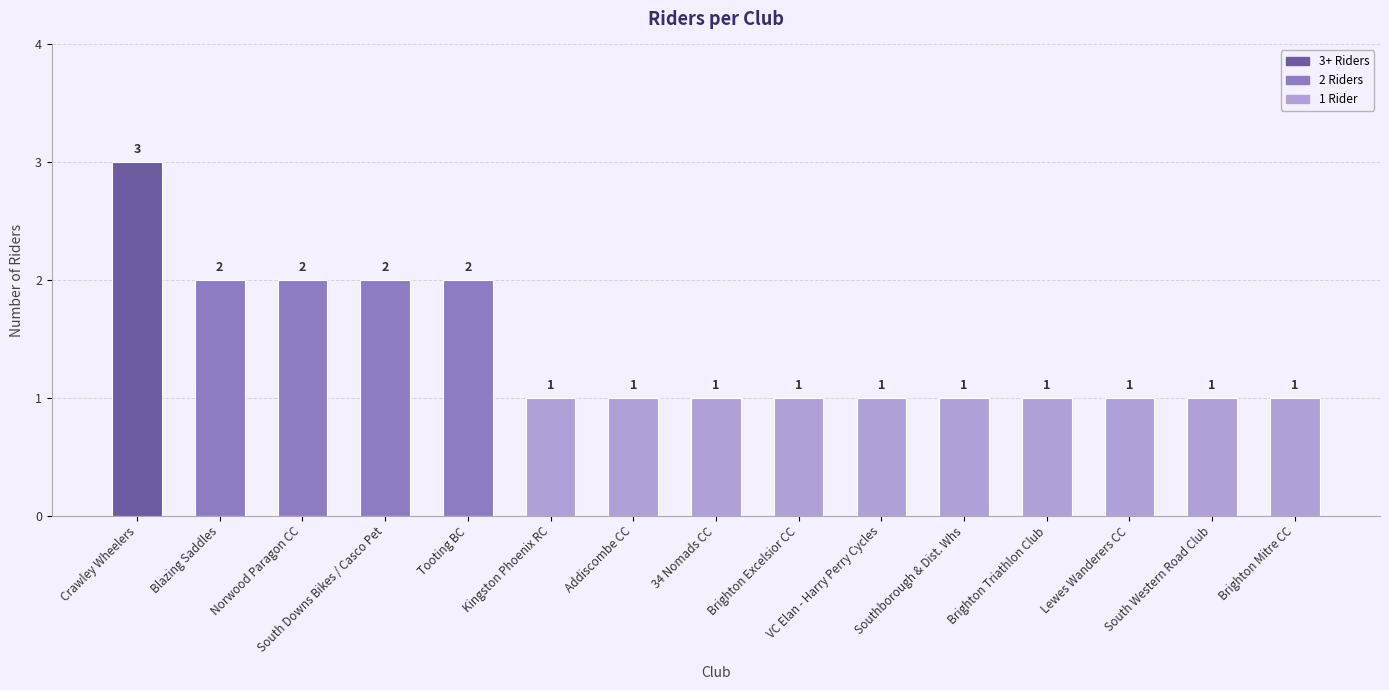

What is the ratio of the value at South Western Road Club to the value at Brighton Mitre CC?

1.0